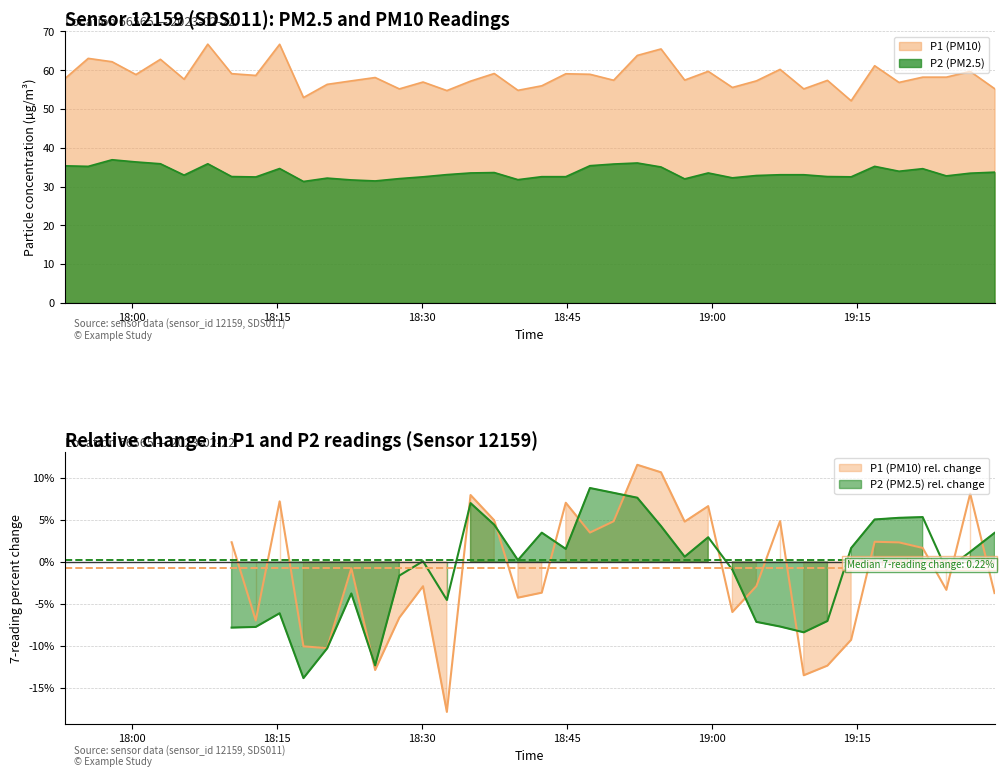

How many interior local valleys does the P2 series have?

11